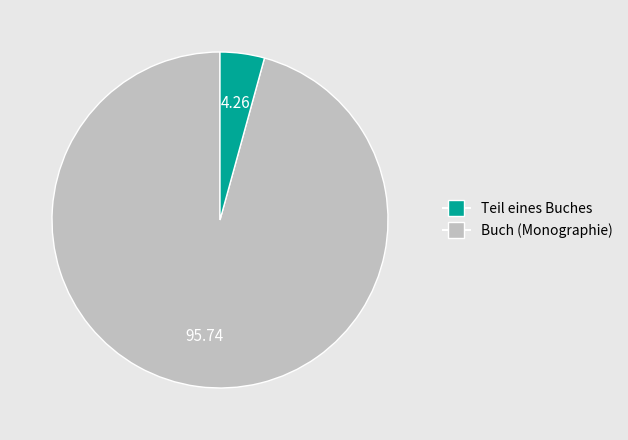

What is the smallest slice in the pie chart?

Buch (Monographie)